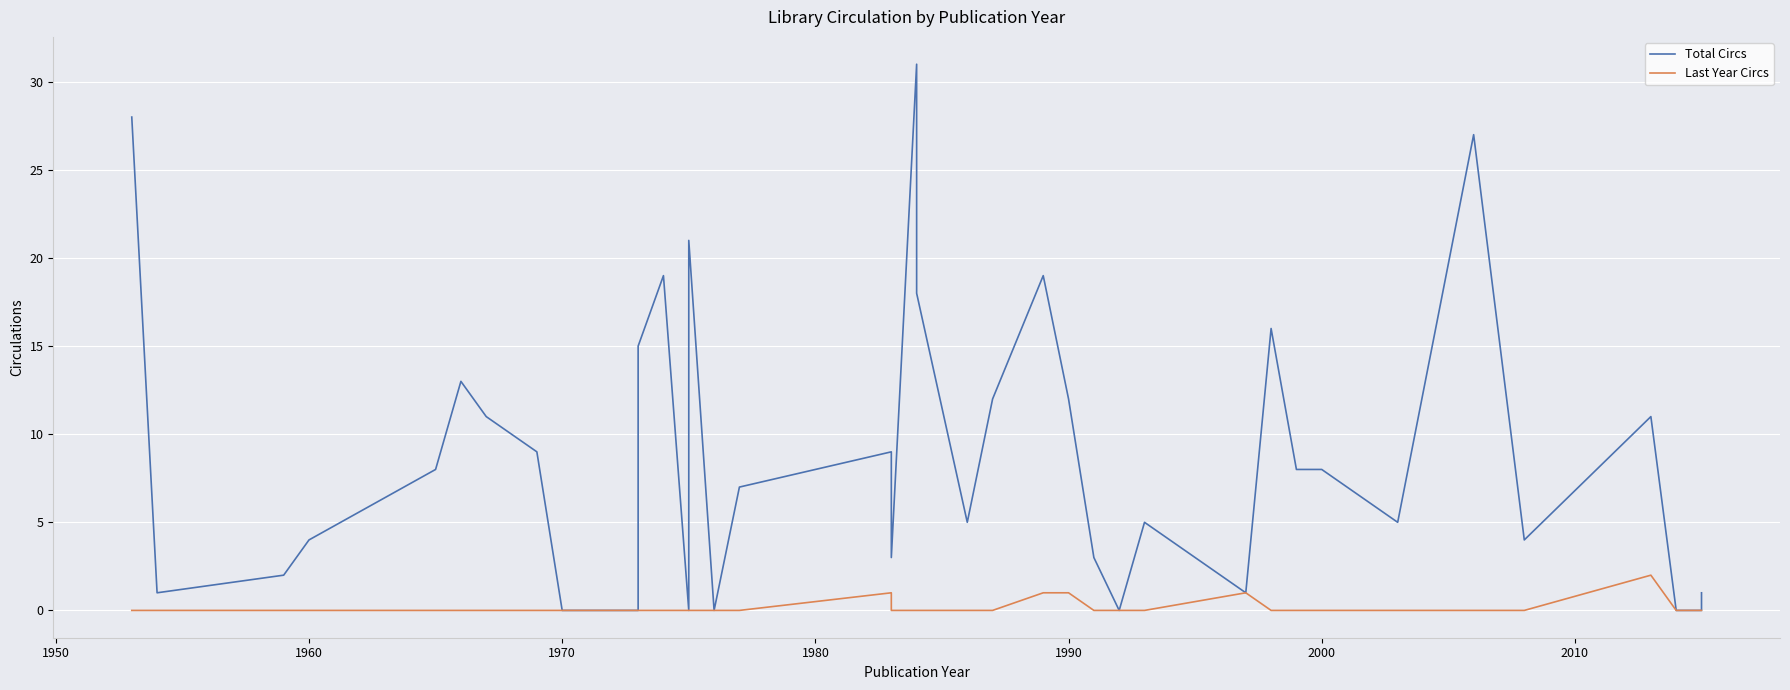

What is the value of the Total Circs point at the 24th from the left?

12